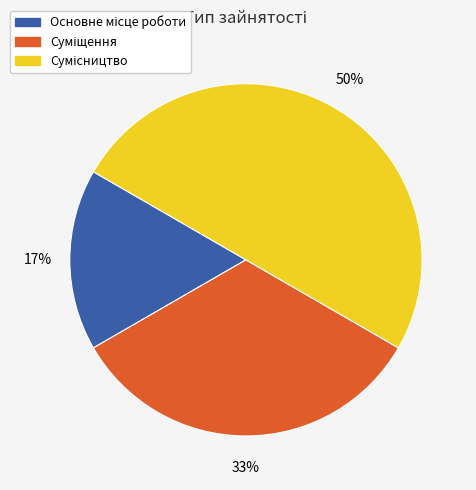

To the nearest percent, what is the average slice percentage?

33%